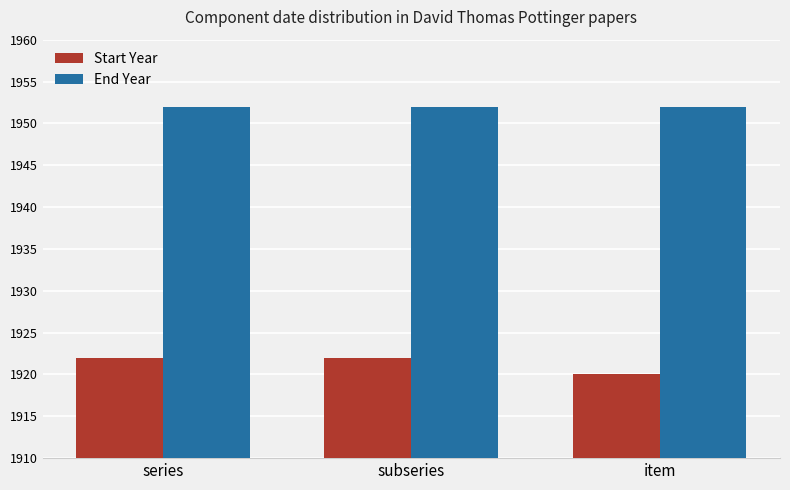

What value does the End Year series have at series?

1952